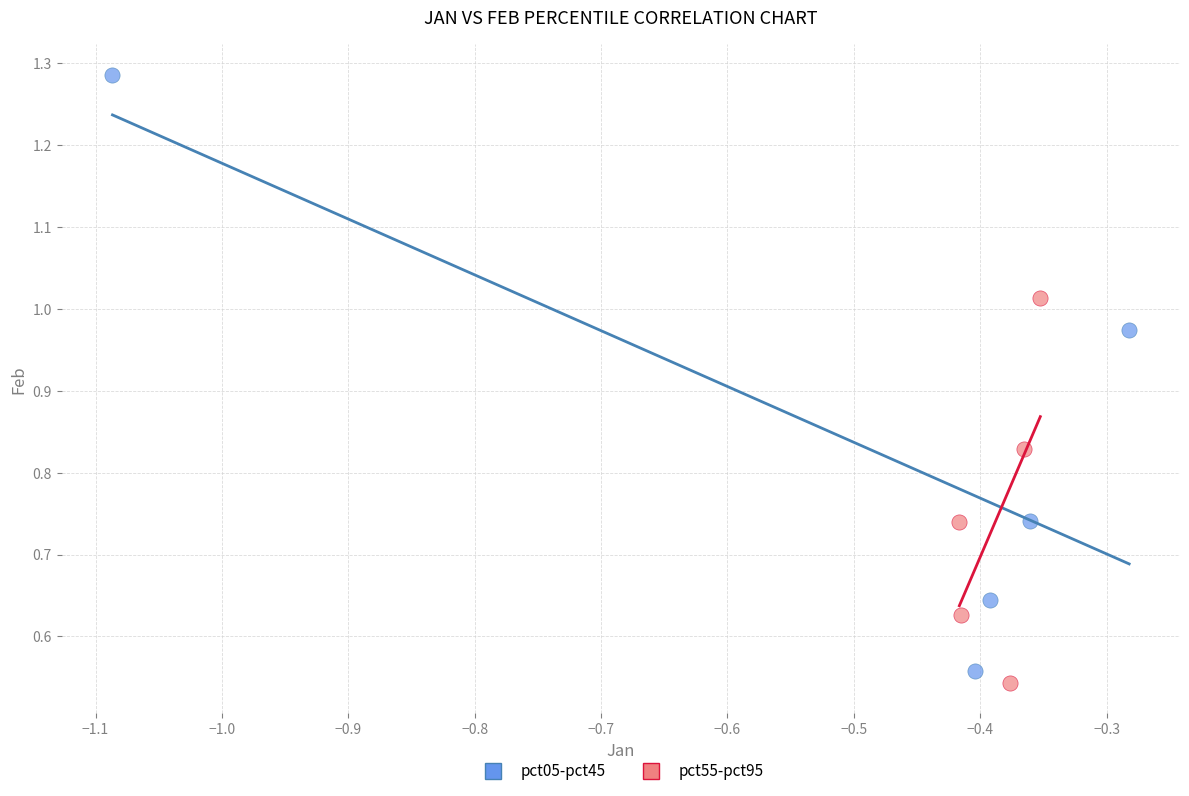

Which series has the widest spread of Y values?

pct05-pct45